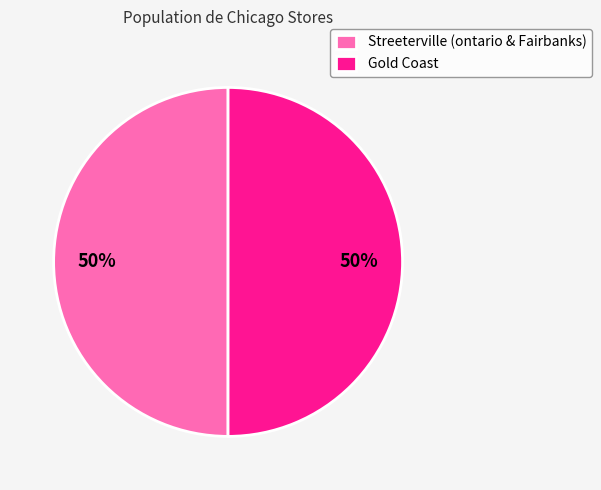

To the nearest percent, what is the average slice percentage?

50%